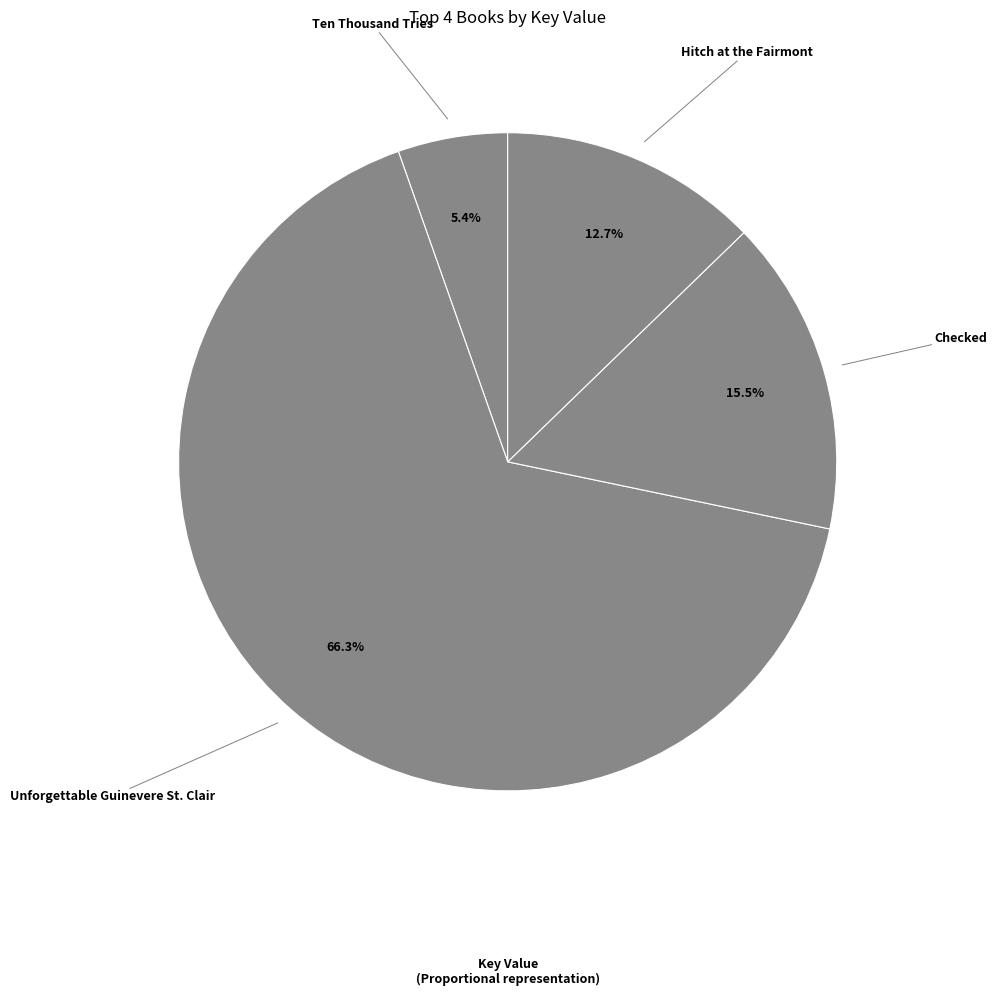

Combined, what portion of the pie is Checked and Ten Thousand Tries?

20.9%